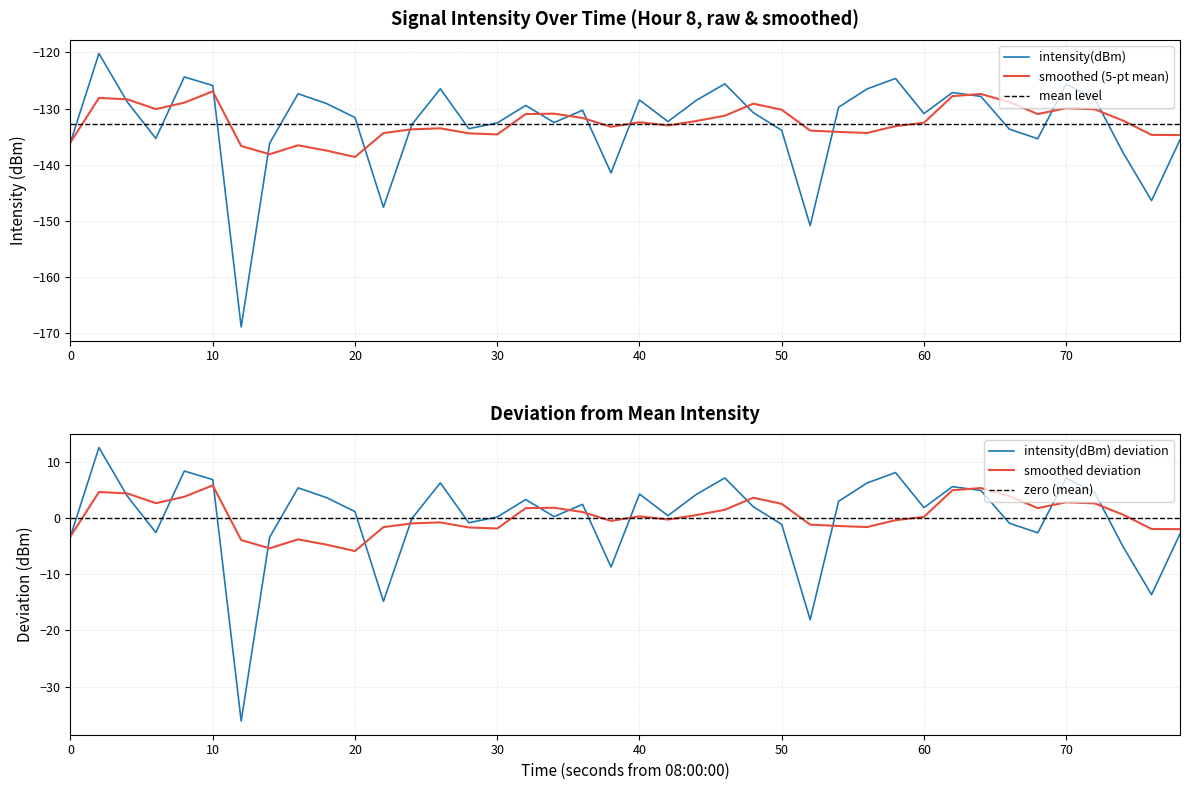

At which label is the value closest to -144?

38